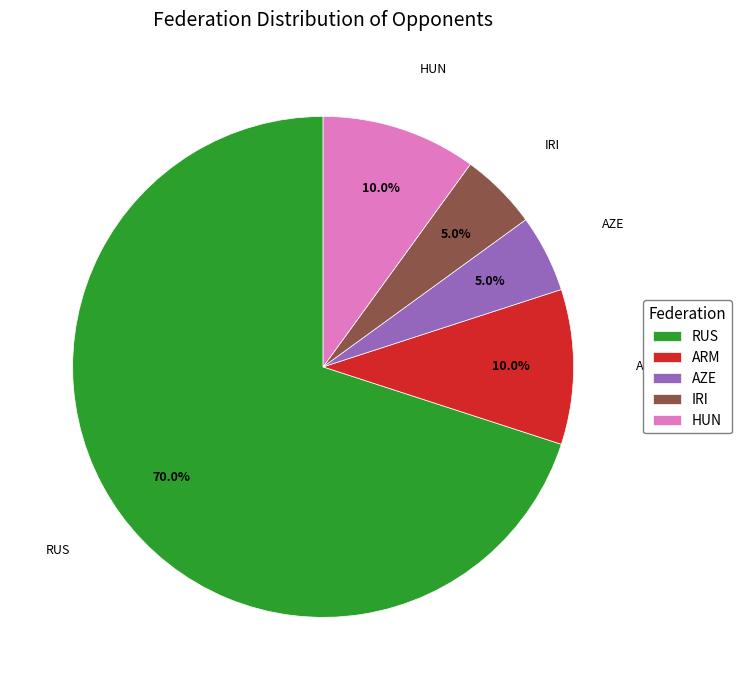

The RUS slice represents 75% of the pie. True or false?

False